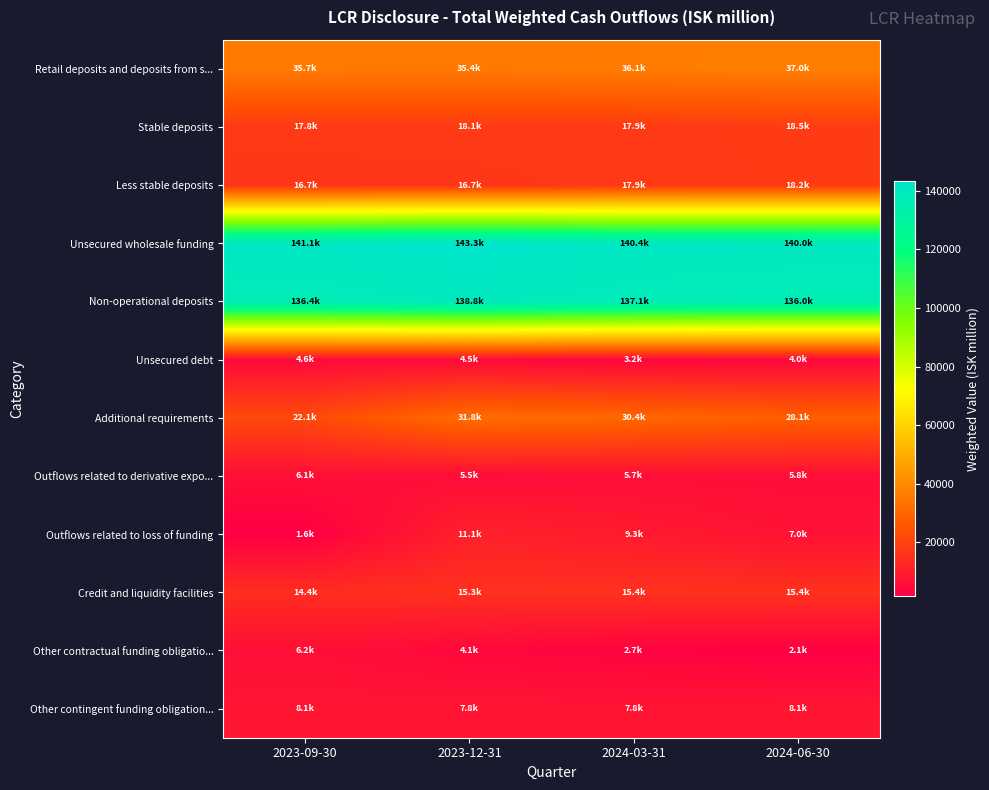

List the series in order of their peak value, highest first.

Unsecured wholesale funding, Non-operational deposits, Retail deposits and deposits from s..., Additional requirements, Stable deposits, Less stable deposits, Credit and liquidity facilities, Outflows related to loss of funding, Other contingent funding obligation..., Other contractual funding obligatio..., Outflows related to derivative expo..., Unsecured debt